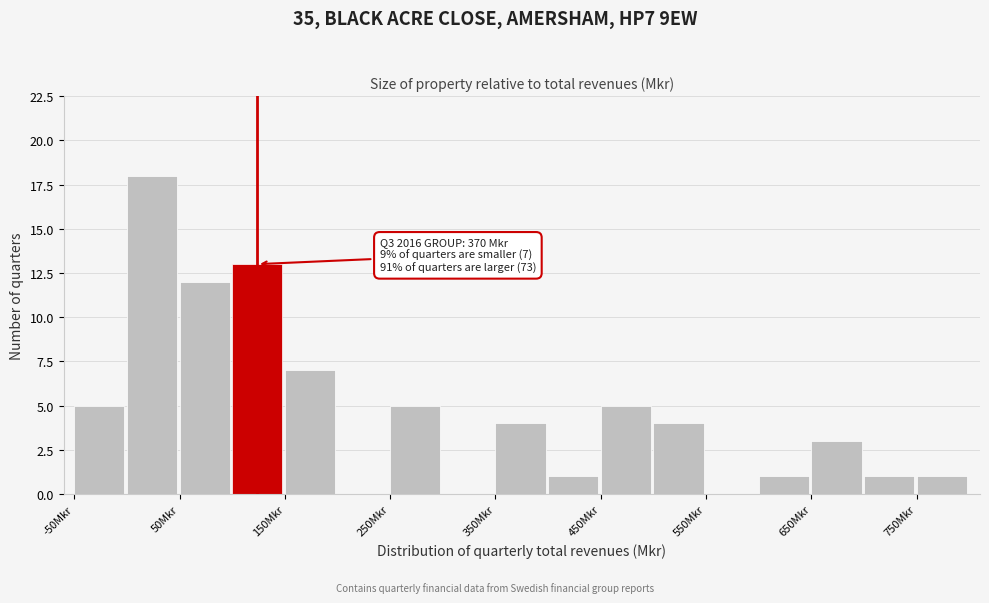

Over which range of the x-axis is the bar tallest?

0 to 50